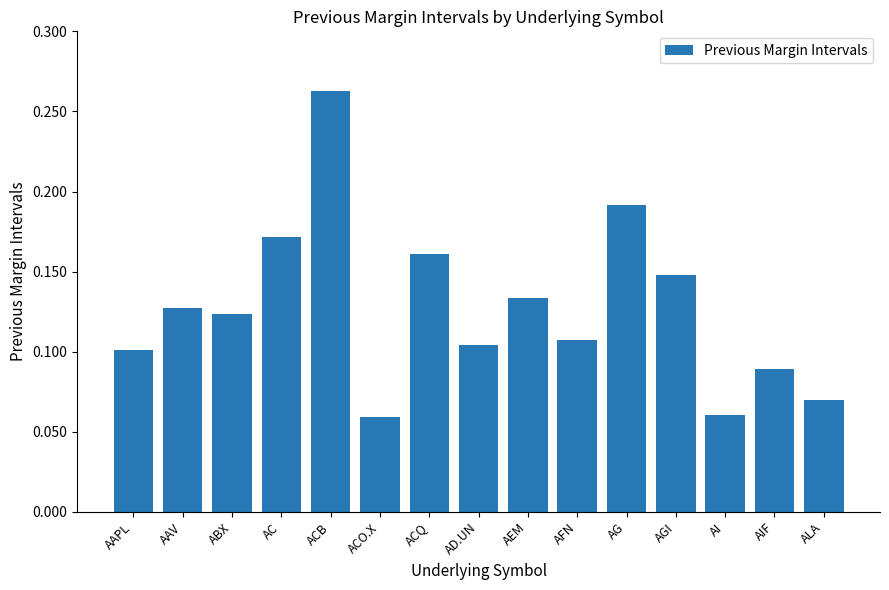

Which label corresponds to the largest value in the chart?

ACB